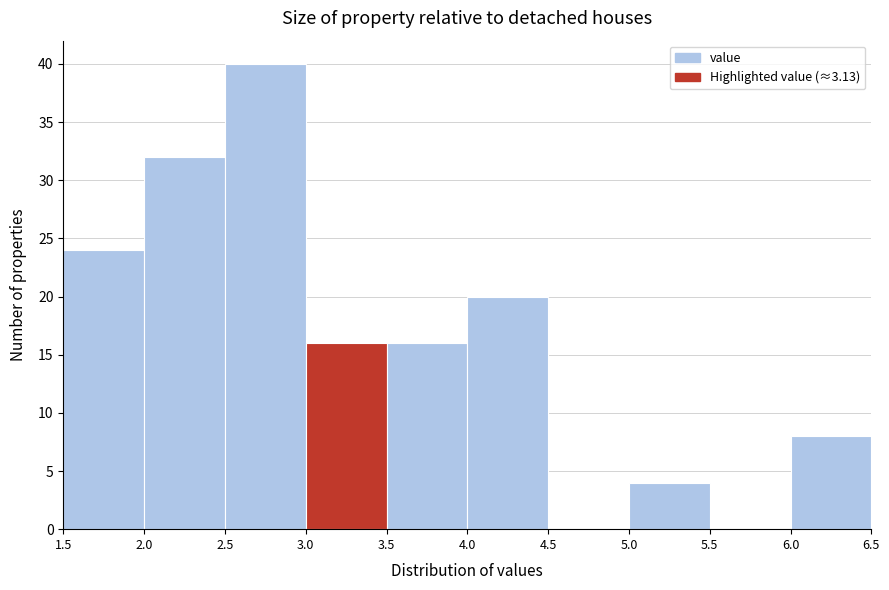

What is the height of the bar covering 5.0 to 5.5 on the x-axis? The values are not printed on the chart, so give them approximately, as read against the axis.

4